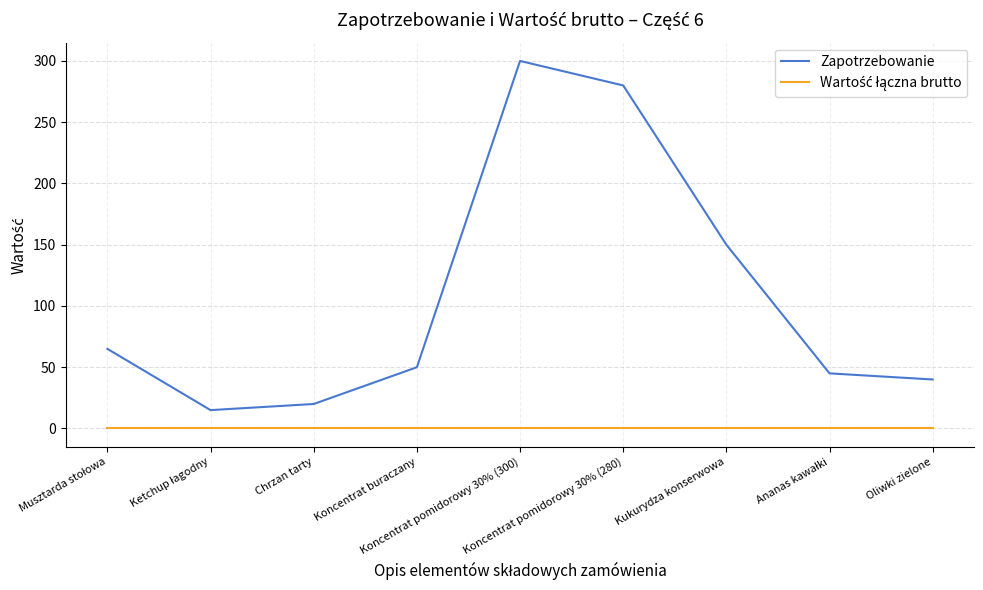

What is the maximum value for Zapotrzebowanie?

300